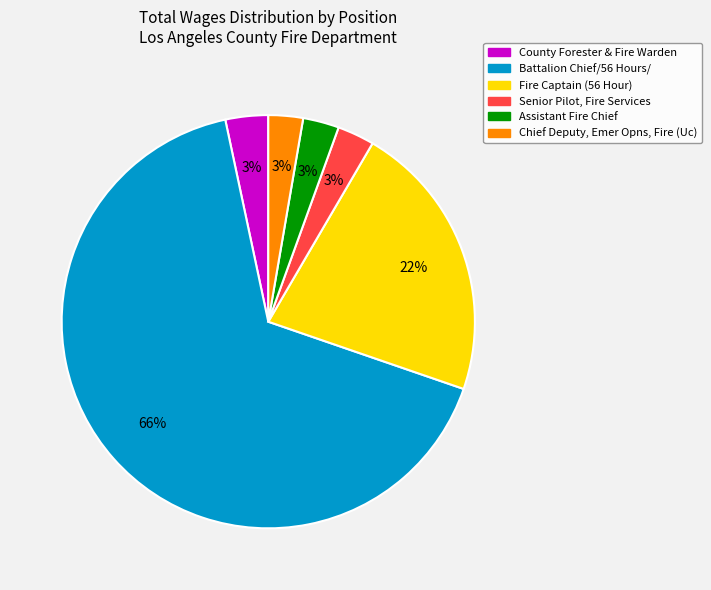

Combined, do Fire Captain (56 Hour) and Assistant Fire Chief account for over 50%?

No